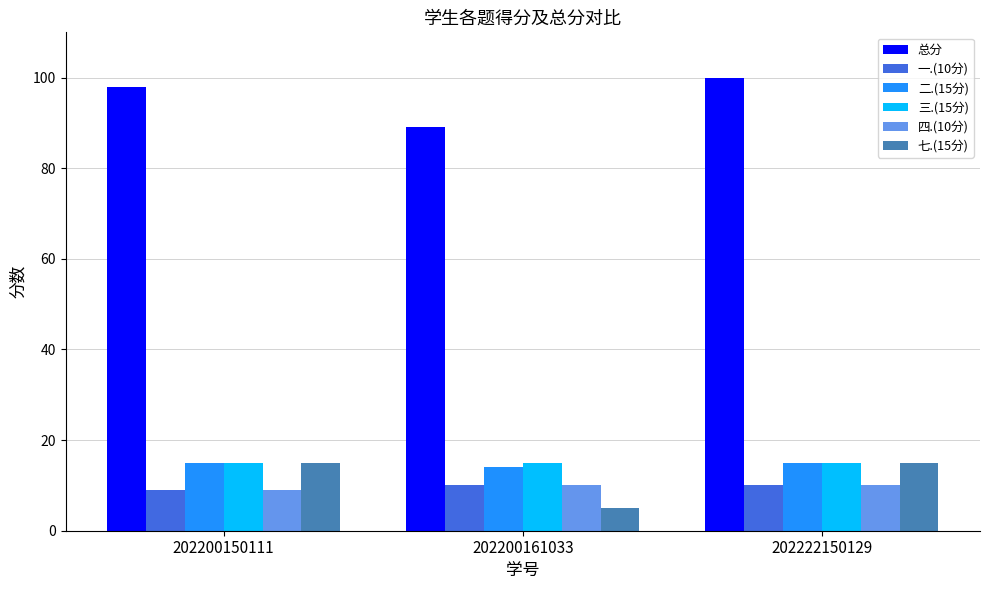

Is the value of 一.(10分) at 202222150129 greater than the value of 七.(15分) at 202200150111?

No